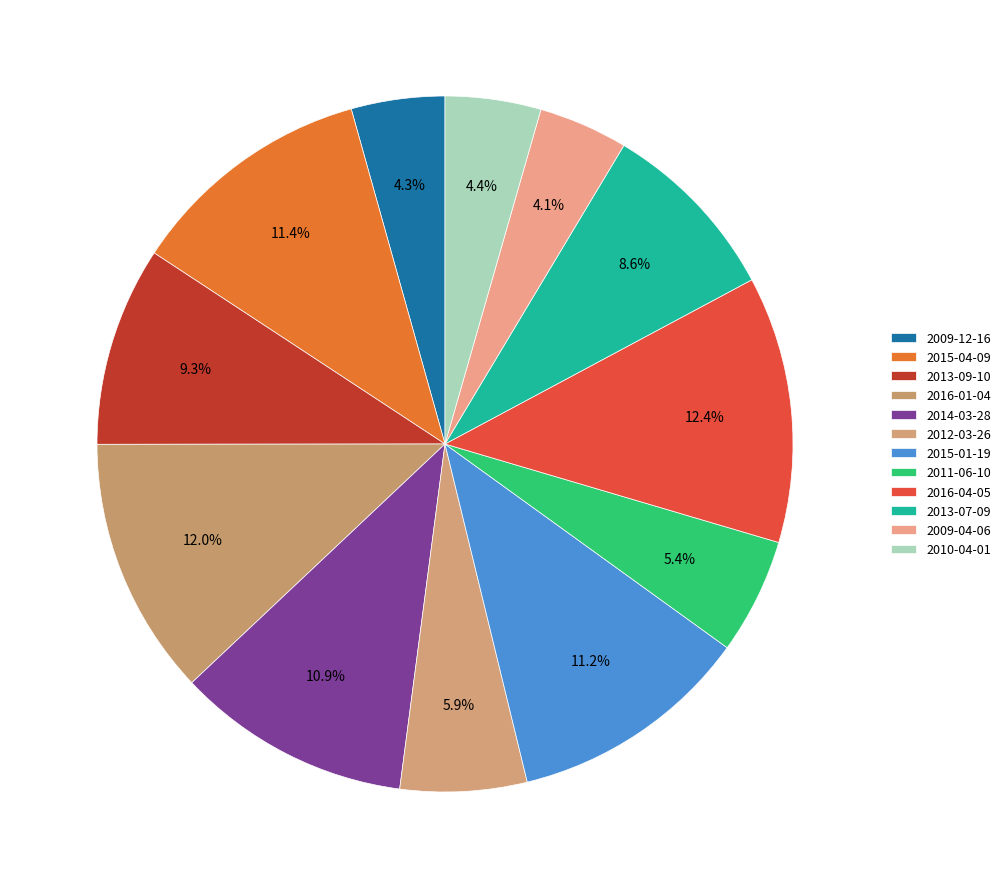

Is the sum of 2013-09-10 and 2009-12-16 greater than half?

No